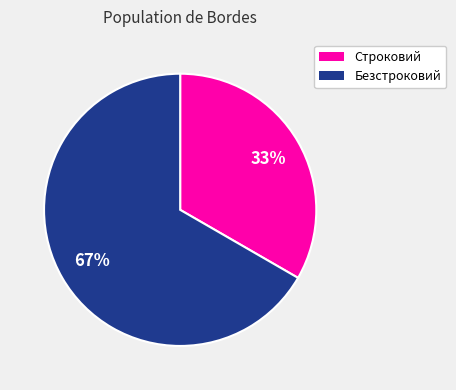

Combined, do Безстроковий and Строковий account for over 50%?

Yes